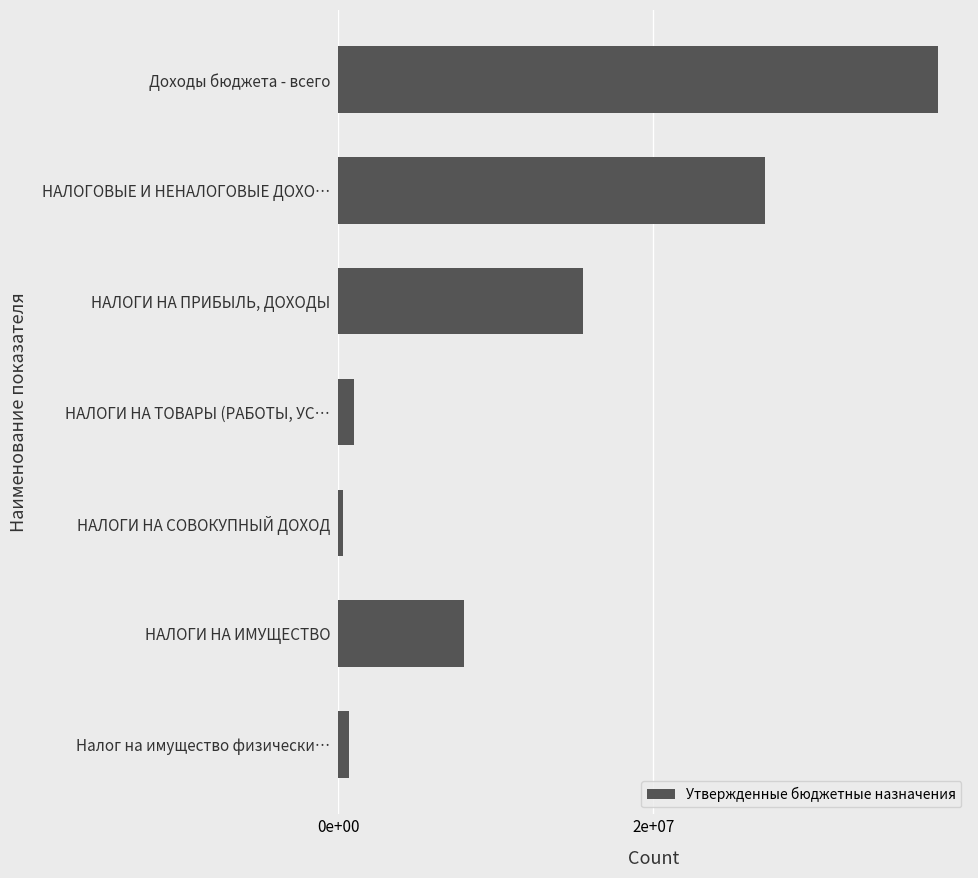

Does the chart contain any negative values?

No